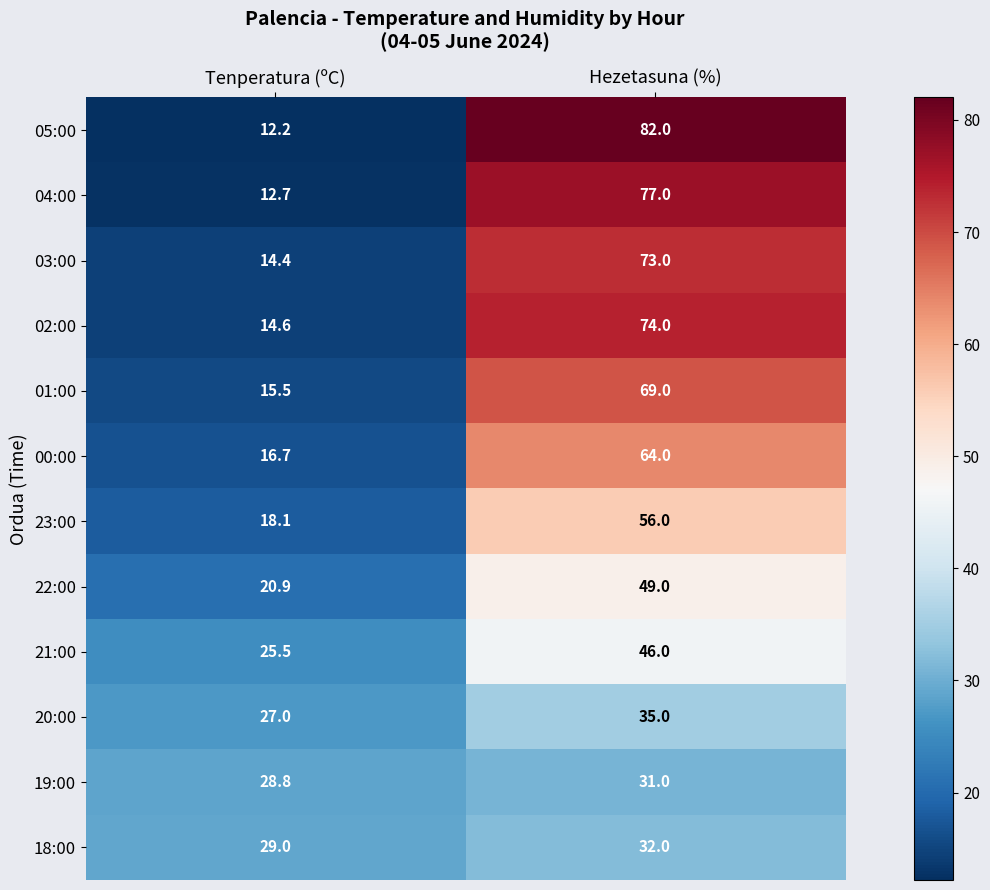

How many data points does each series have?

2